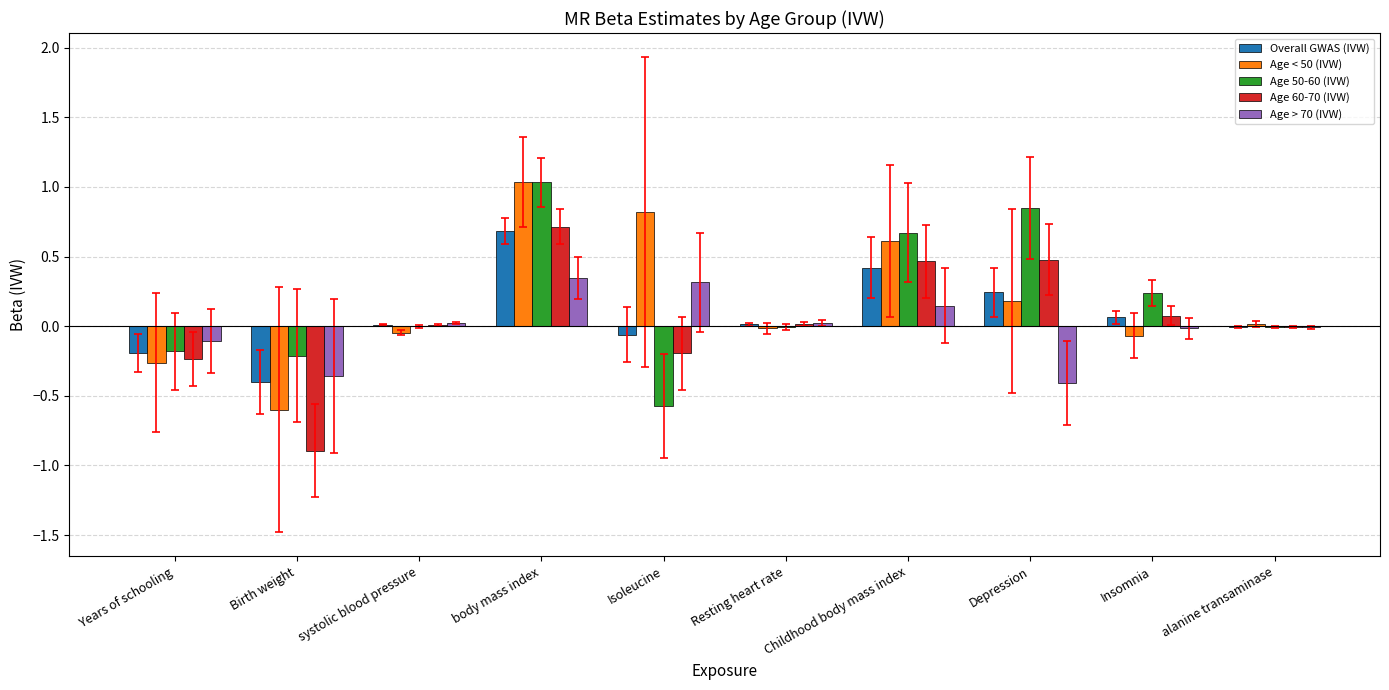

What is the total value across all series at Depression?

1.3